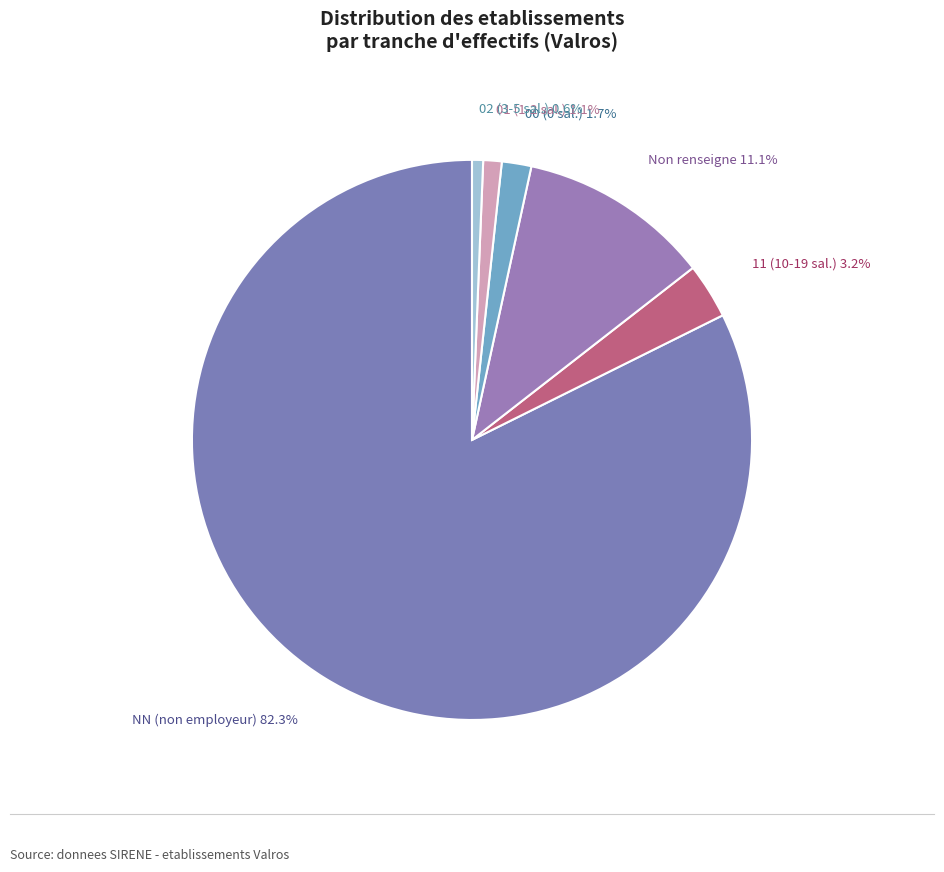

To the nearest percent, what is the difference between the largest and smallest slice percentages?

82%